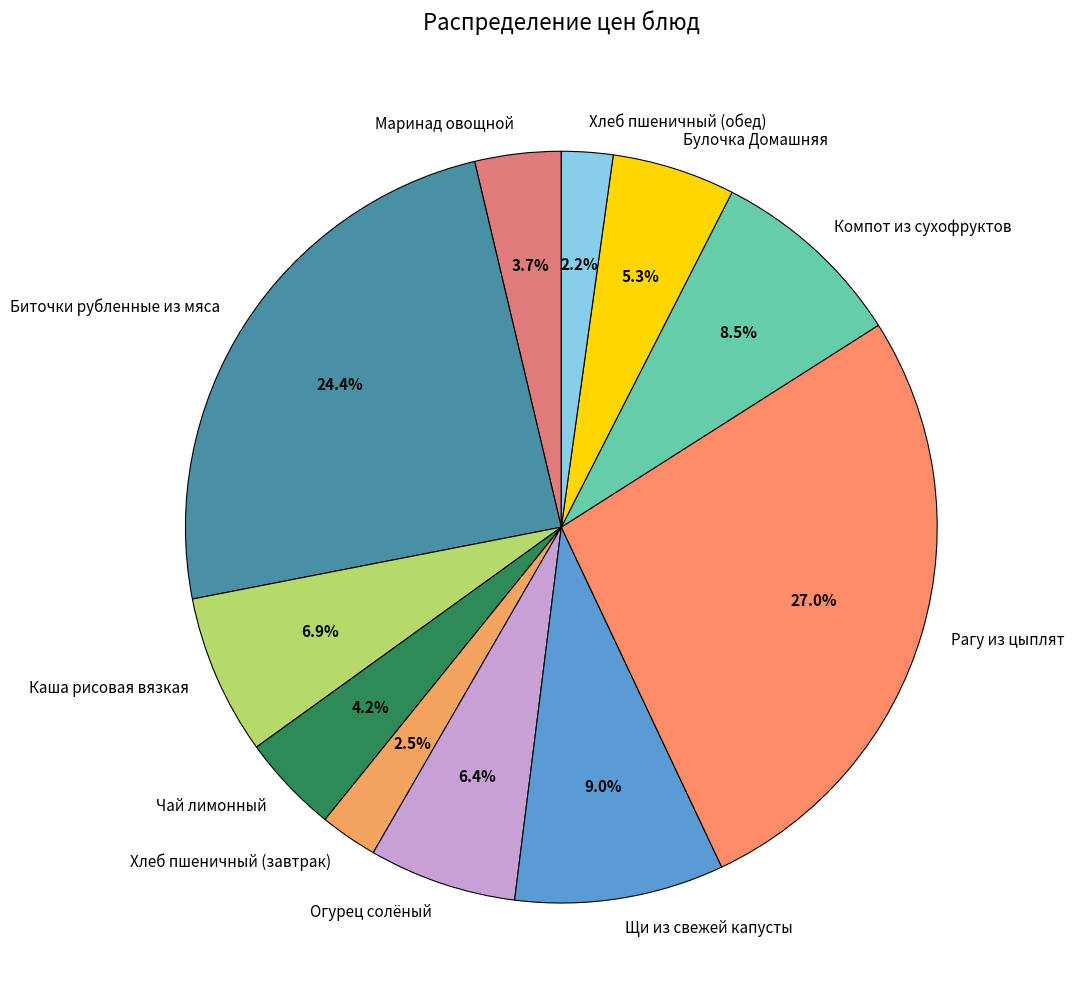

Which slice is the largest?

Рагу из цыплят